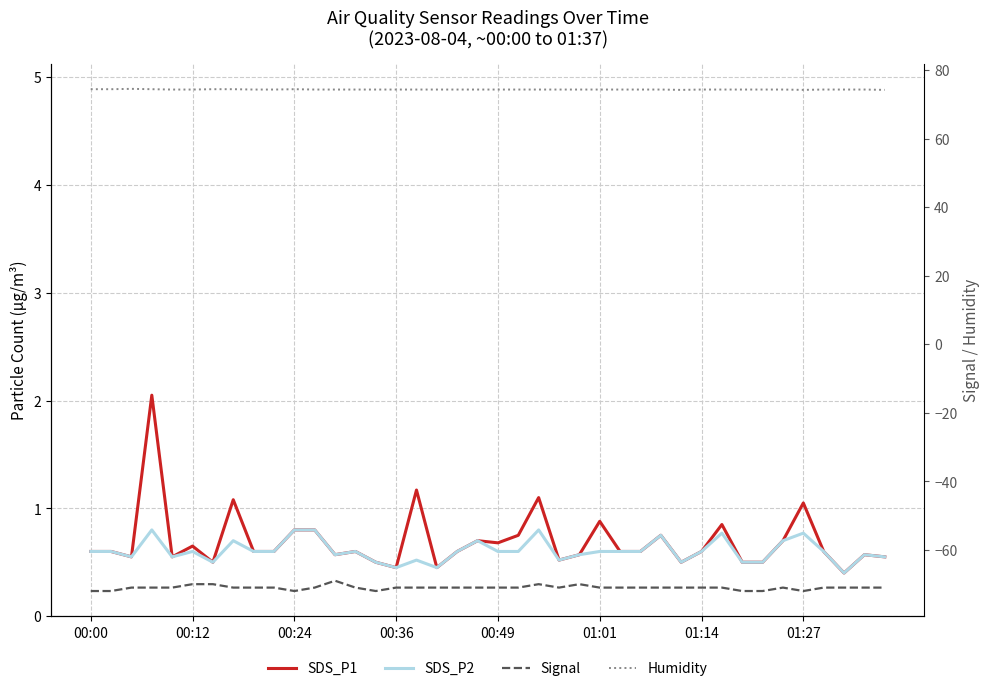

What is the label of the 3rd point from the left?

00:24